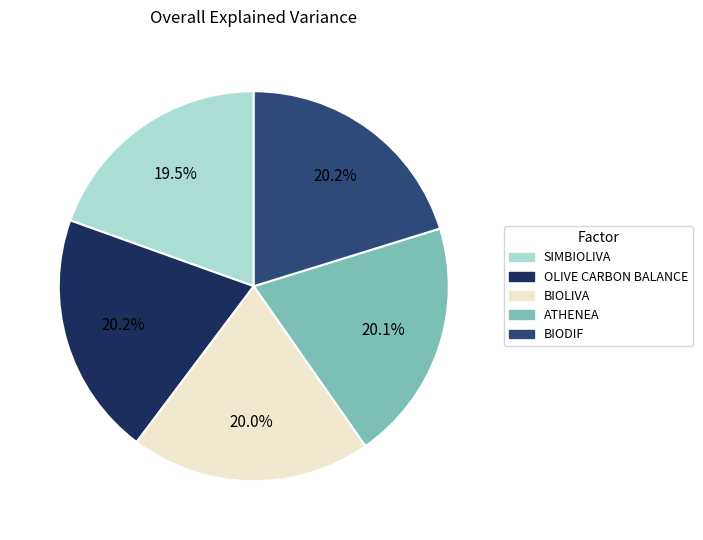

How many slices are in this pie chart?

5